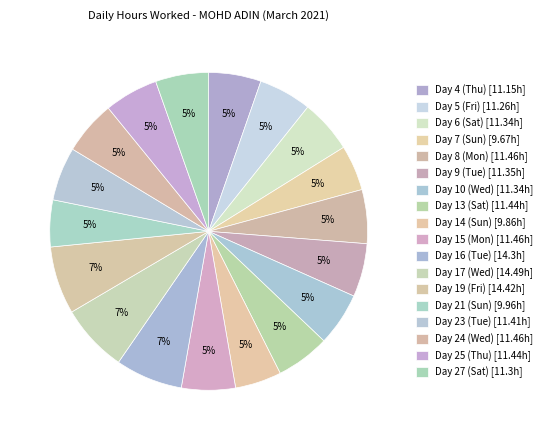

Count the number of slices in the pie.

18